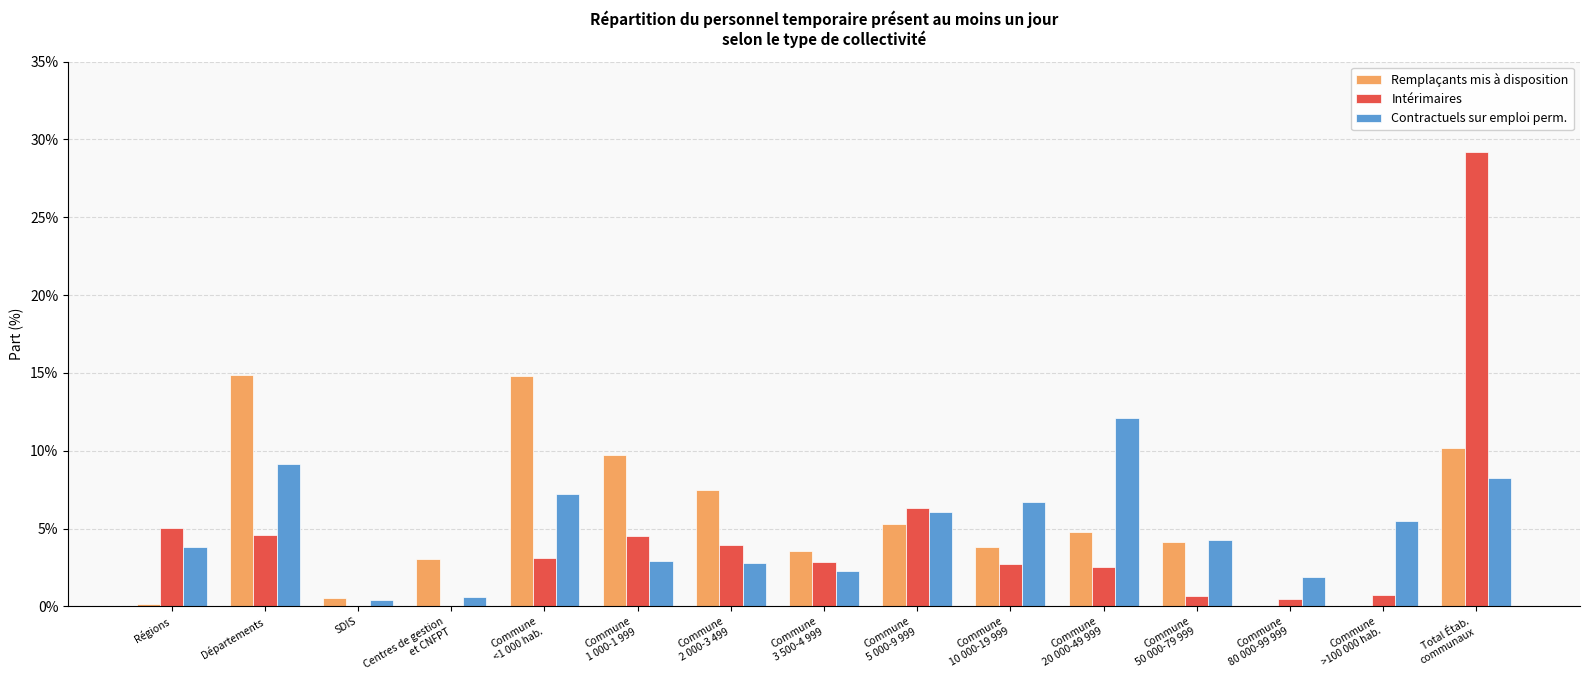

How many series are shown in this chart?

3